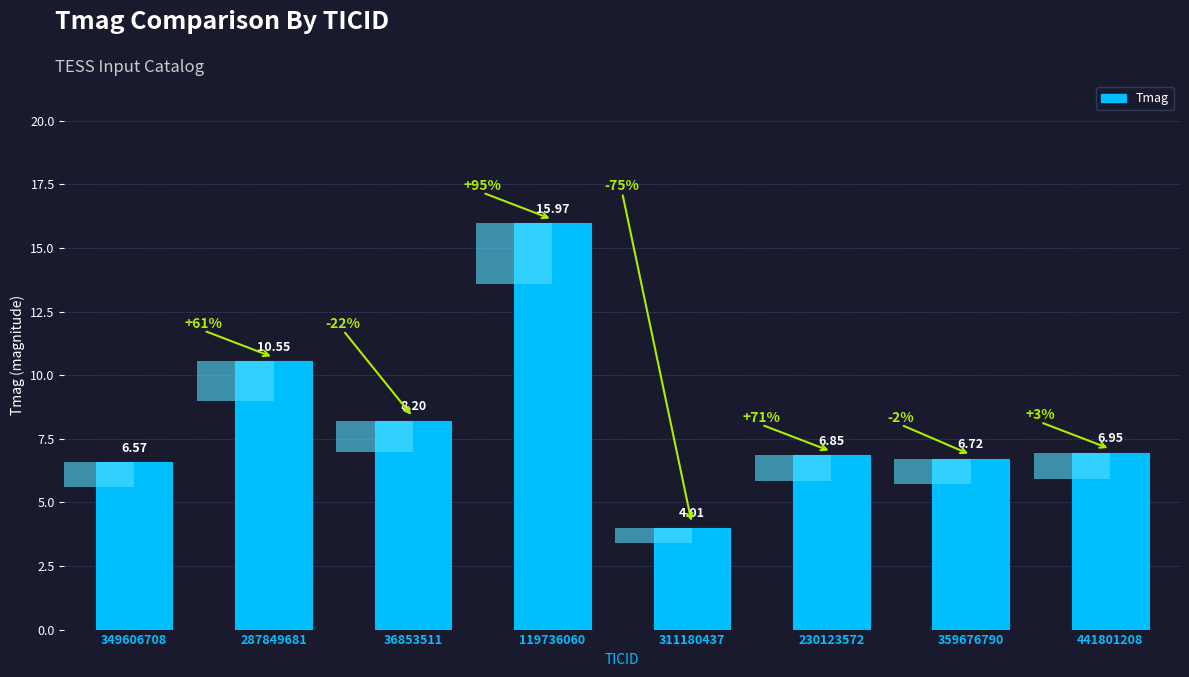

What is the label of the 5th bar from the right?

119736060